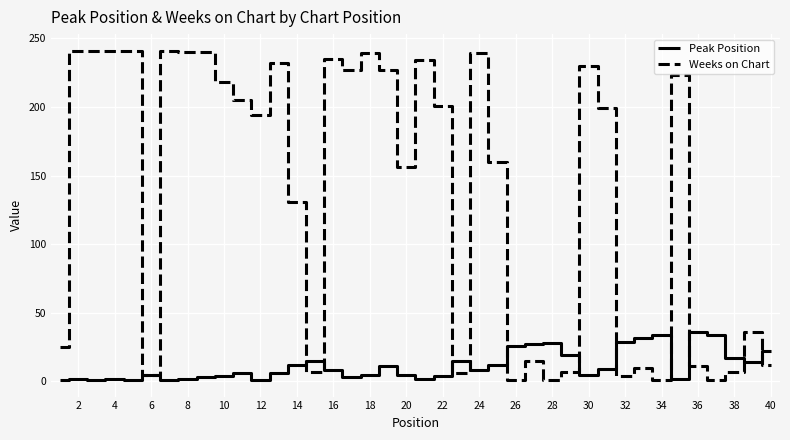

List the series in order of their overall mean, lowest first.

Peak Position, Weeks on Chart